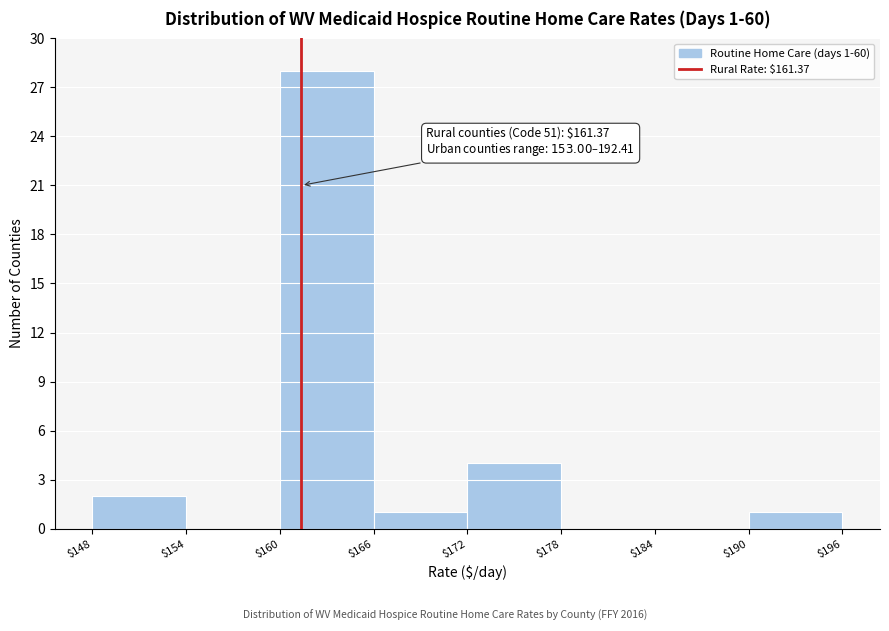

Over which range of the x-axis is the bar tallest?

$160 to $166